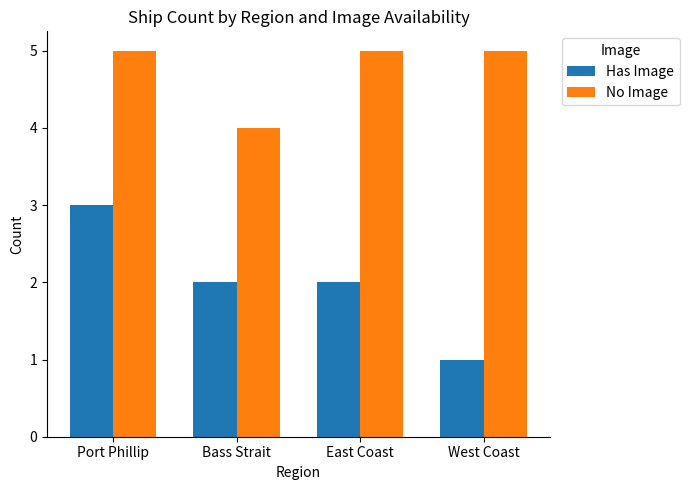

Rank the series by their maximum value, from highest to lowest.

No Image, Has Image